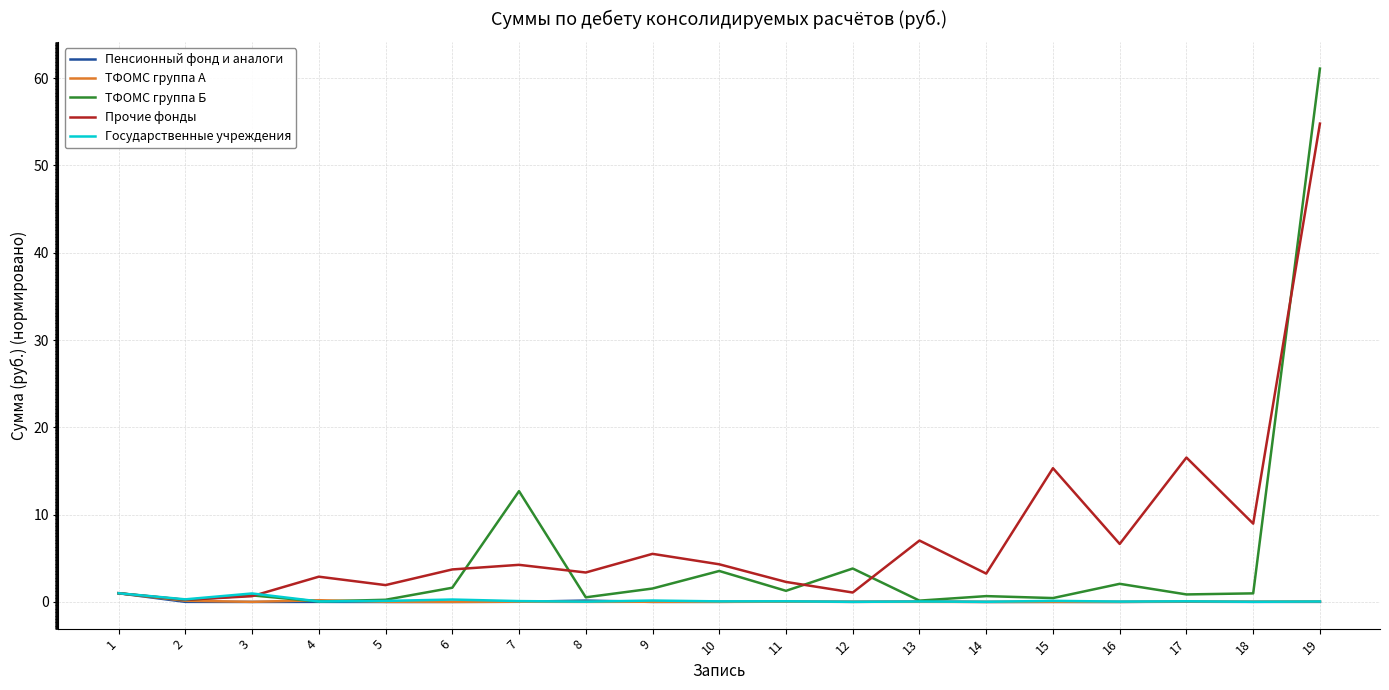

What is the greatest value displayed?

61.1